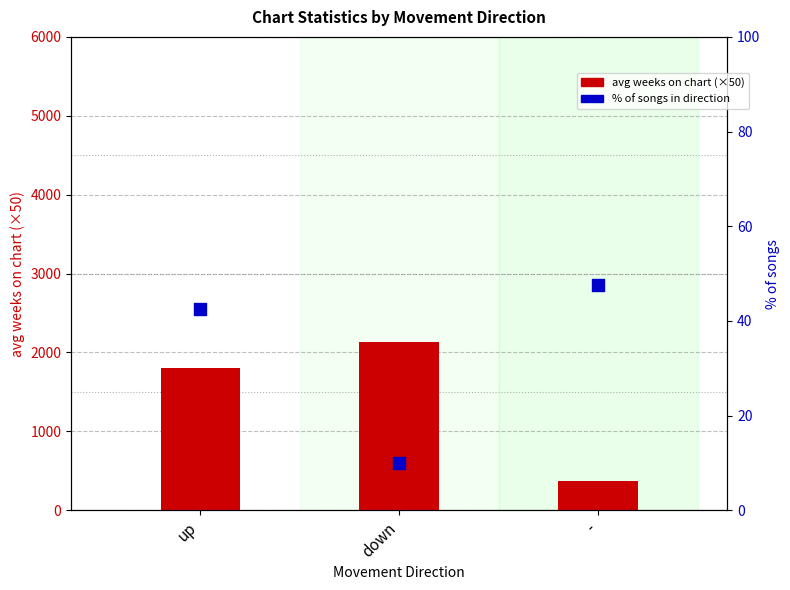

Which series contains the highest Y value?

avg weeks on chart (×50)